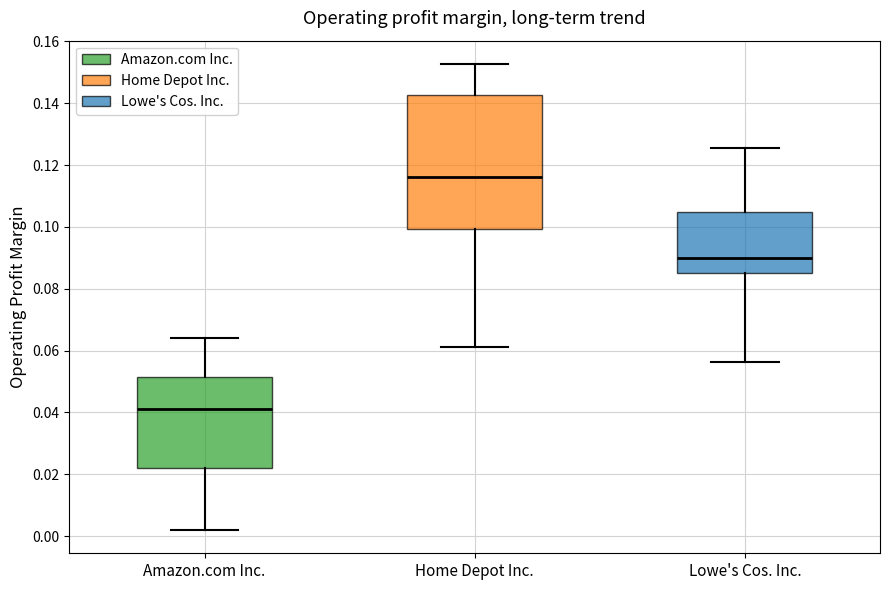

Reading left to right, transcribe this box plot: for each box, give where its median line is, the range the box spans, and where its two whiskers end, as read against the y-axis. The values are not printed on the chart, so give them approximately, as read against the axis.

Amazon.com Inc.: median 0.042, box 0.022 to 0.052, whiskers 0.002 to 0.064
Home Depot Inc.: median 0.116, box 0.100 to 0.142, whiskers 0.062 to 0.152
Lowe's Cos. Inc.: median 0.090, box 0.086 to 0.104, whiskers 0.056 to 0.126